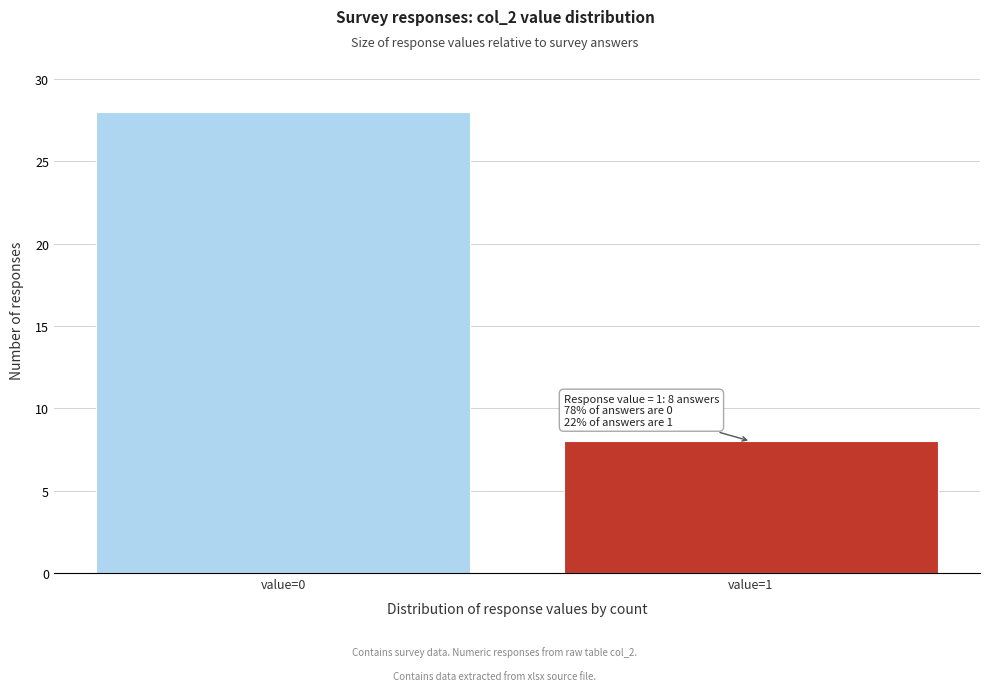

Reading left to right, what are all the values shown in this chart?

value=0=28	value=1=8